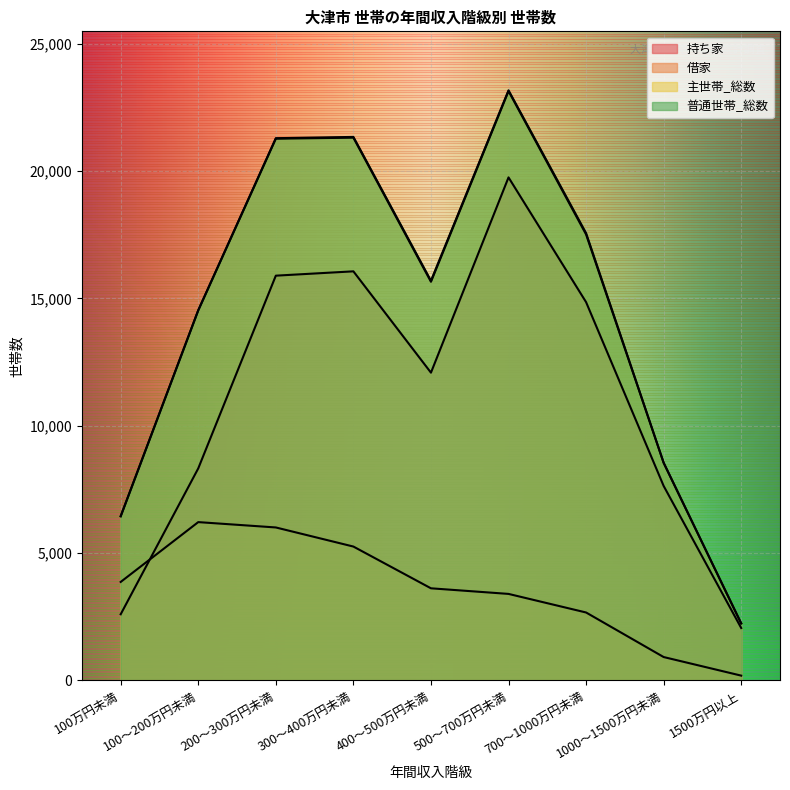

The 主世帯_総数 series shows 21310 at 300～400万円未満. True or false?

True